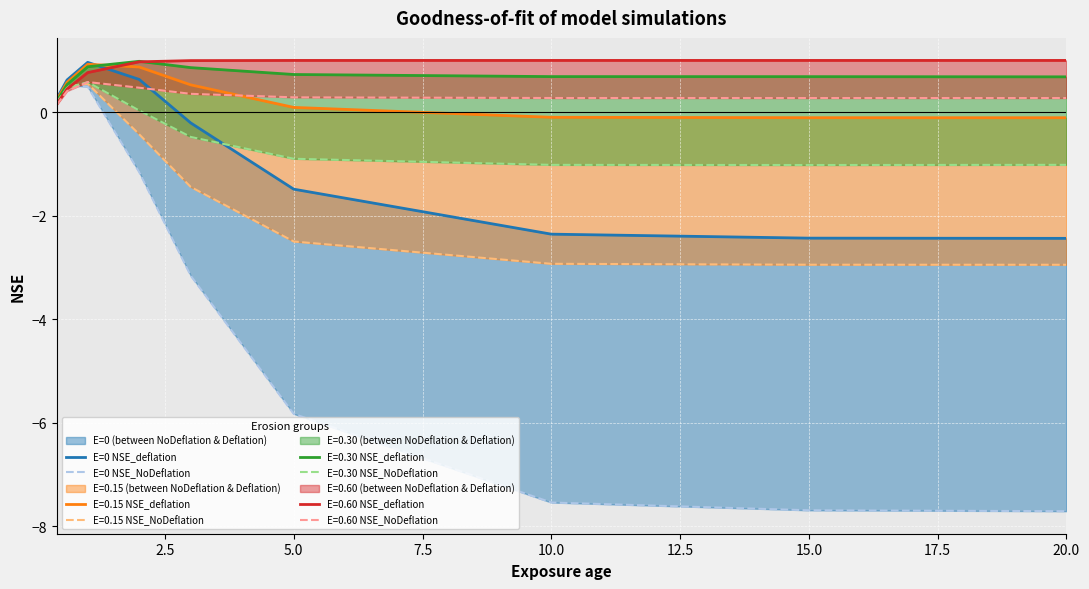

What is the label of the 9th point from the left?

20.0